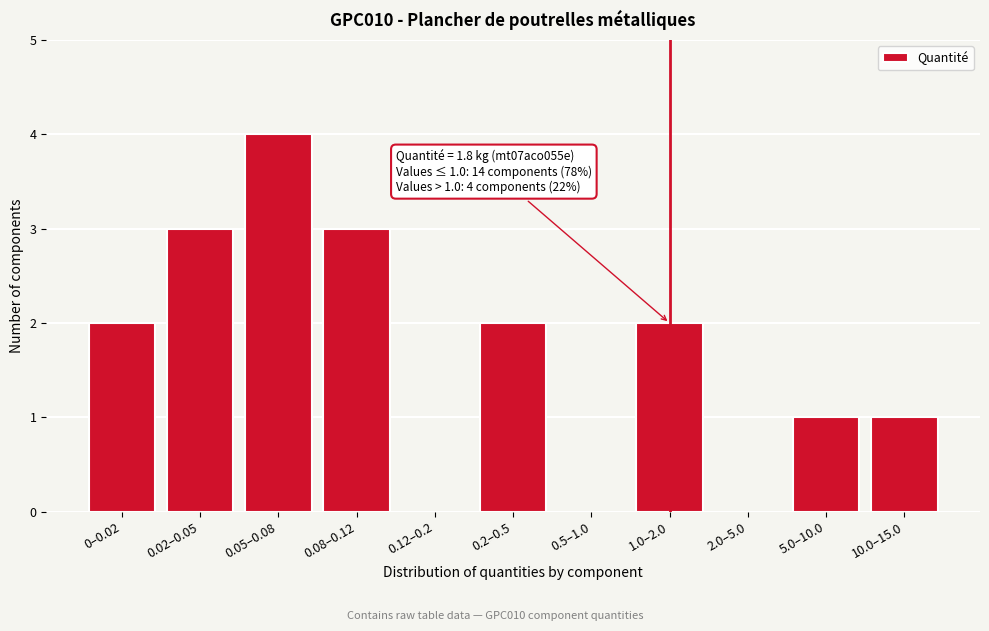

Reading left to right, extract all data points from this chart.

0–0.02=2	0.02–0.05=3	0.05–0.08=4	0.08–0.12=3	0.12–0.2=0	0.2–0.5=2	0.5–1.0=0	1.0–2.0=2	2.0–5.0=0	5.0–10.0=1	10.0–15.0=1